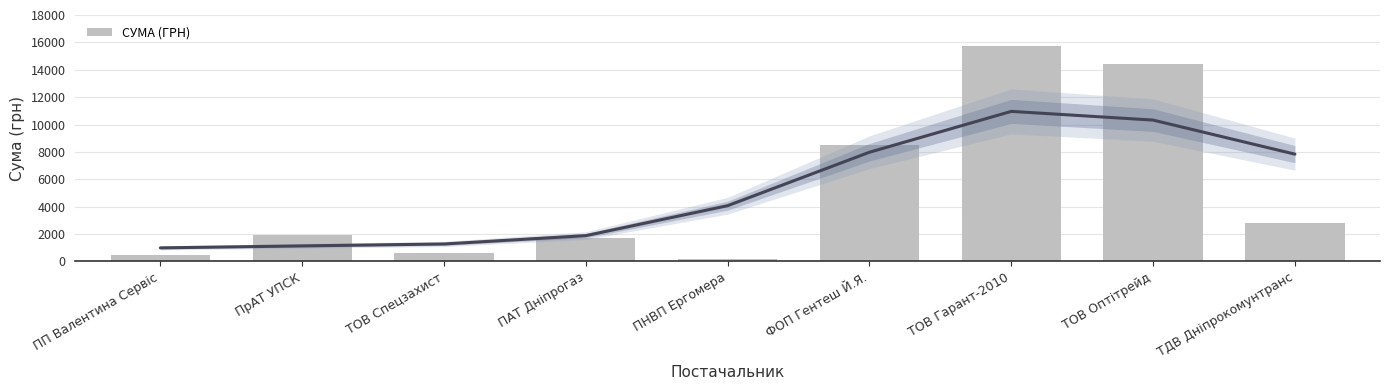

What is the label of the 9th bar from the left?

ТДВ Дніпрокомунтранс